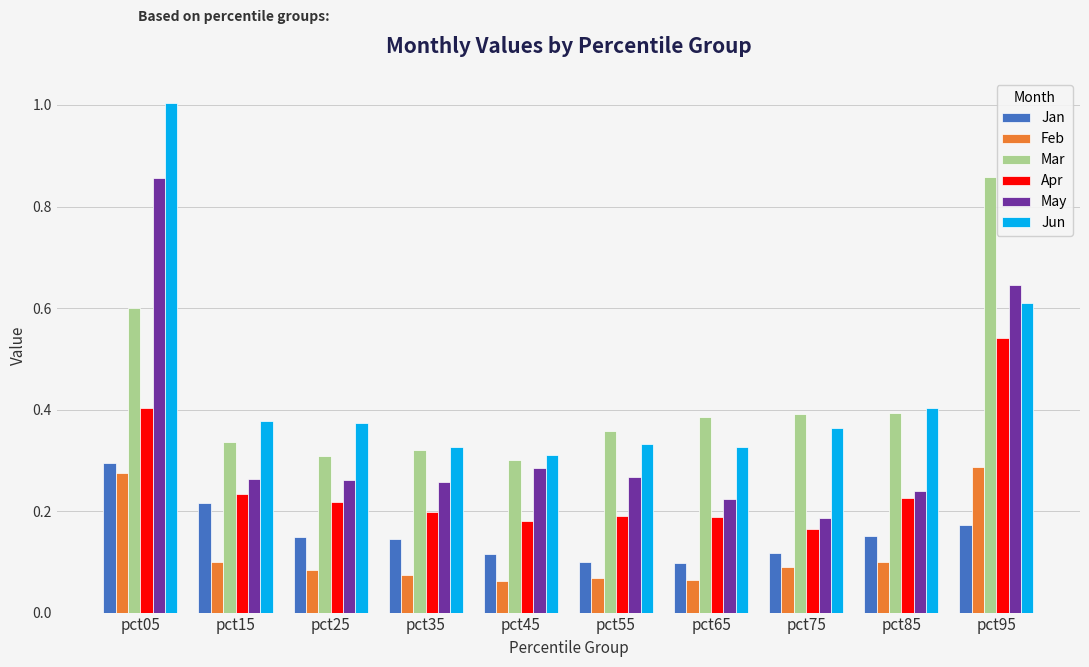

The Mar series shows 0.6 at pct05. True or false?

True